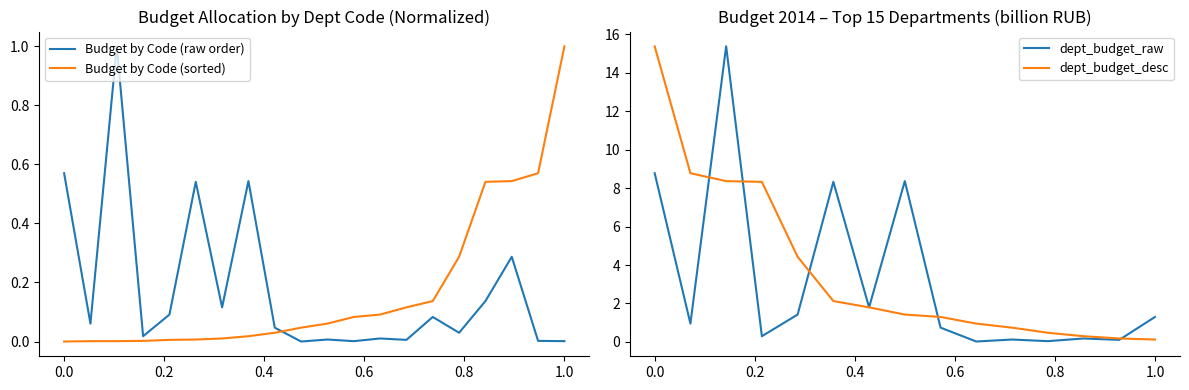

True or false: Budget by Code (raw order) and Budget by Code (sorted) cross at least once.

True